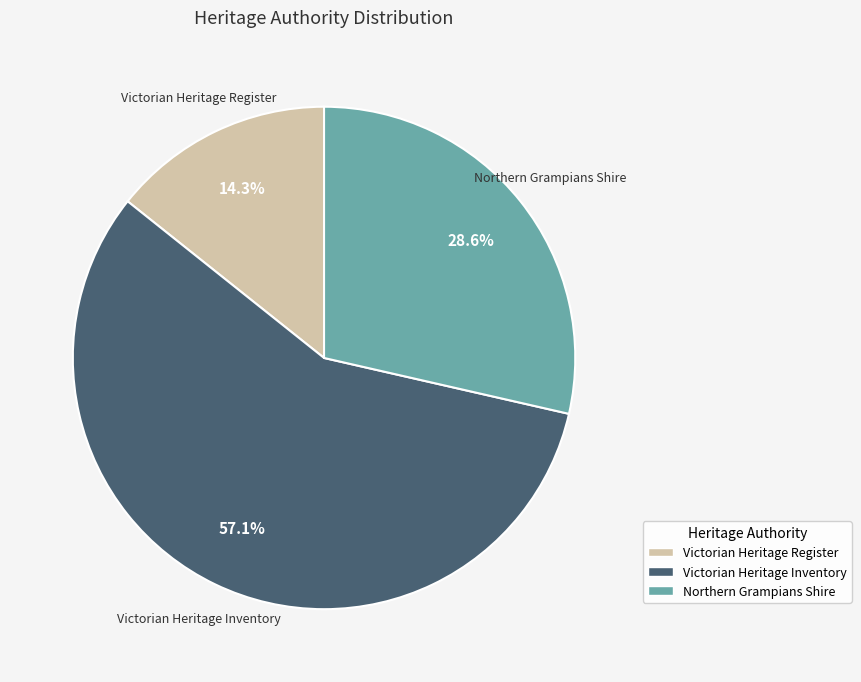

How many segments does this pie chart have?

3